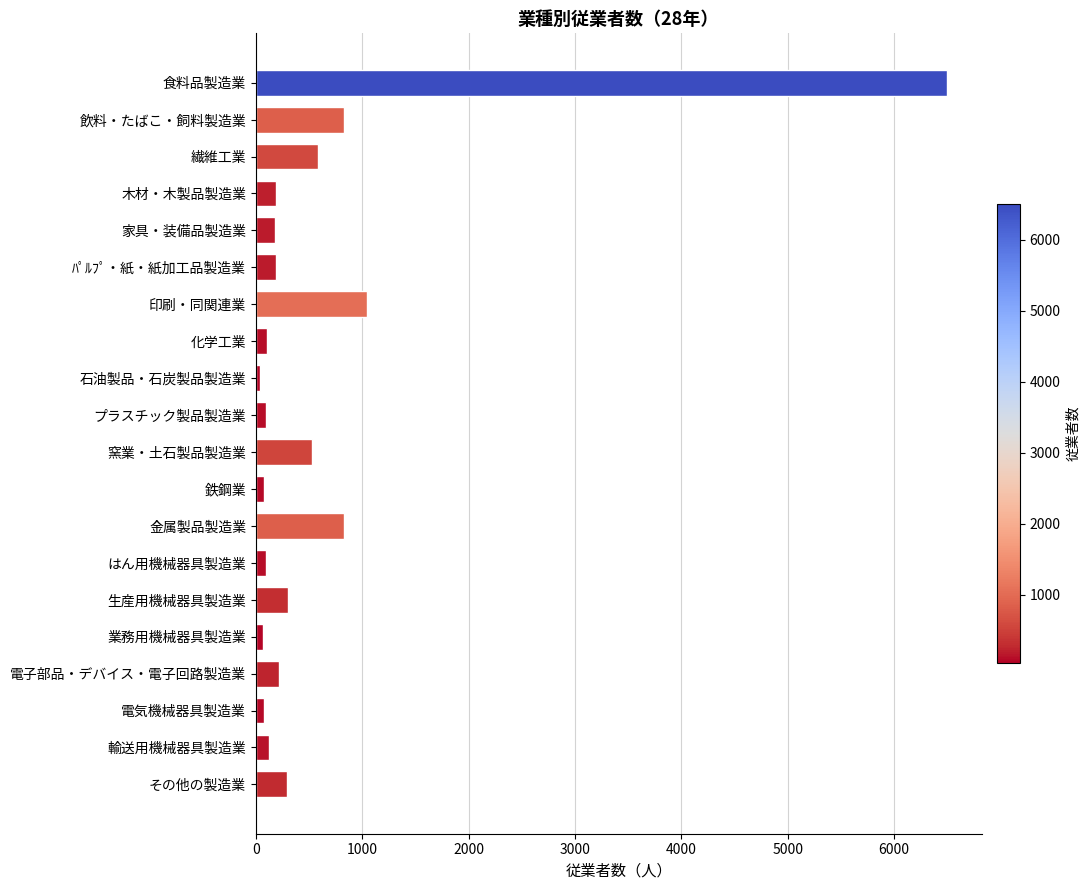

What is the label of the 4th bar from the top?

木材・木製品製造業